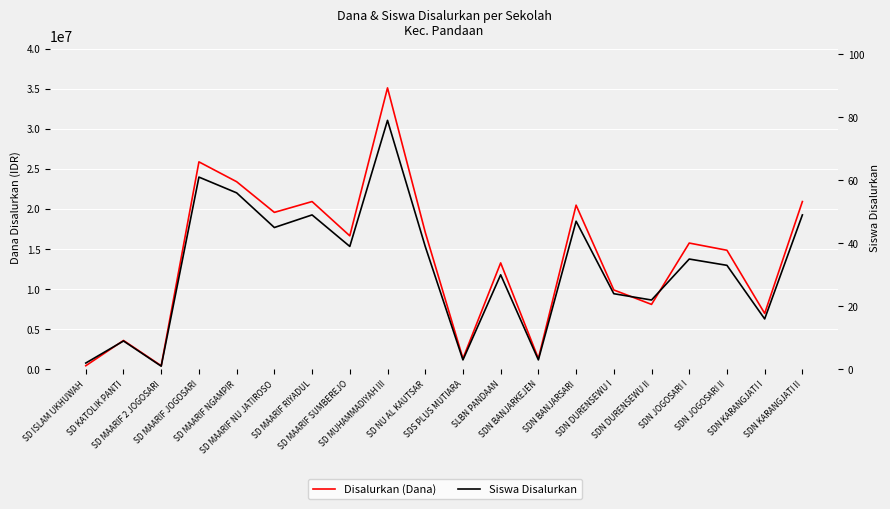

At how many categories does at least one series exceed 31669478?

1